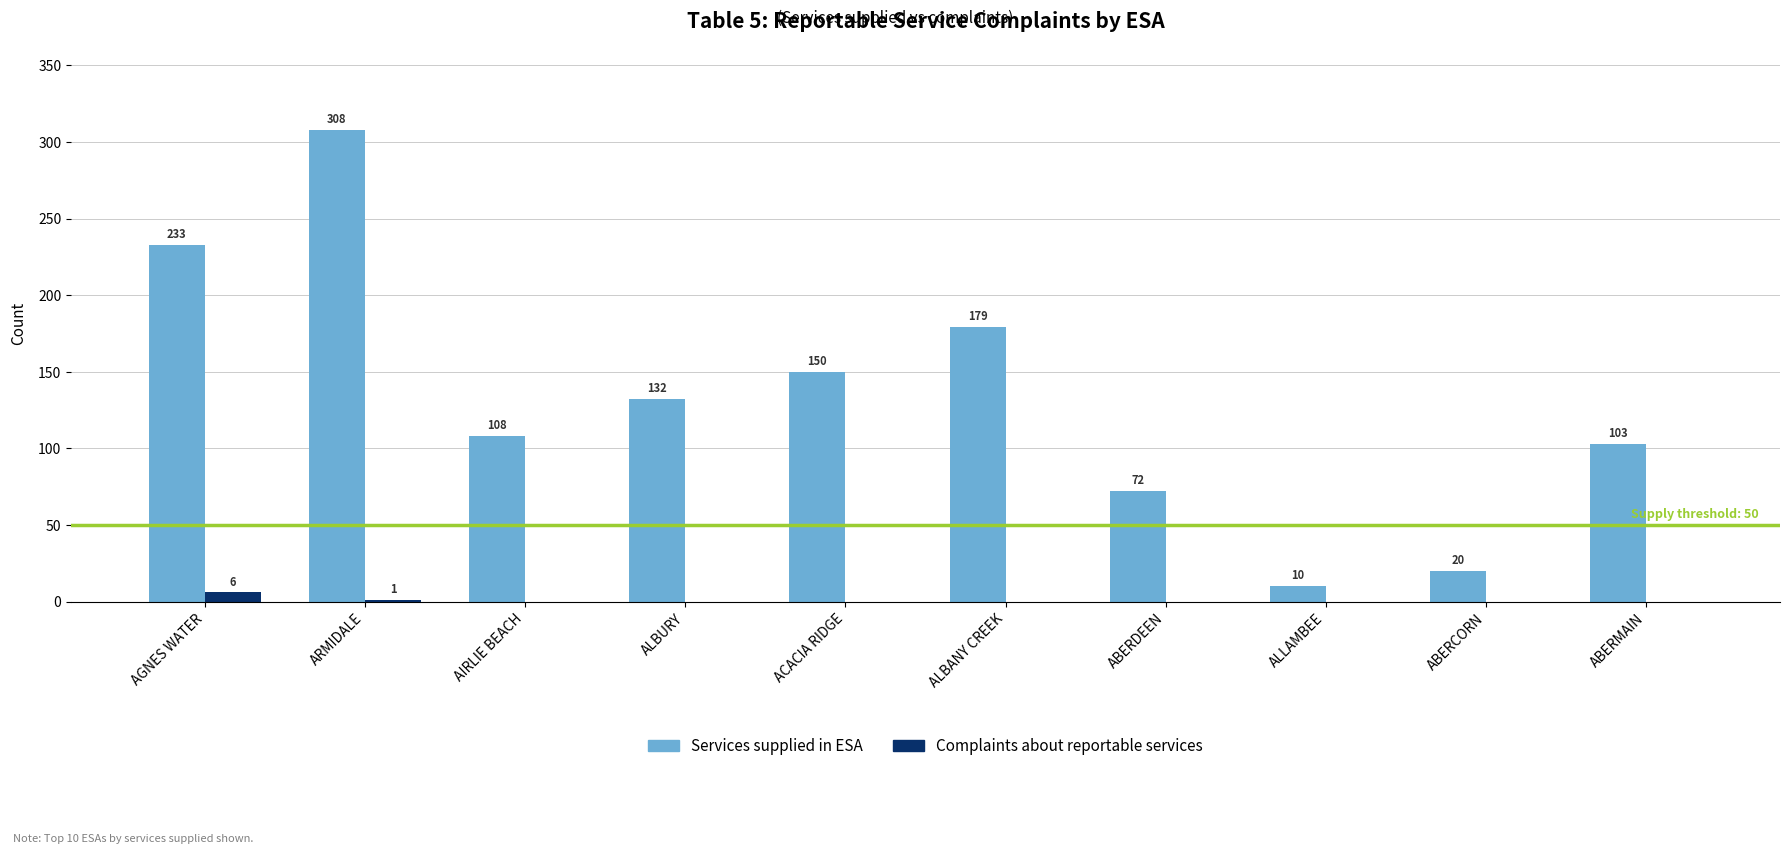

What is the approximate value of Complaints about reportable services at AGNES WATER?

6